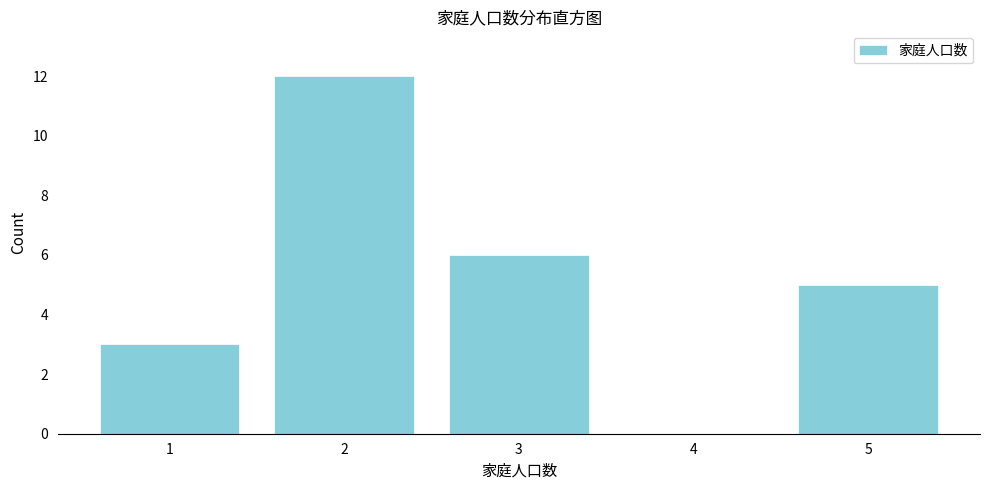

Over which range of the x-axis is the bar tallest?

1.5 to 2.5